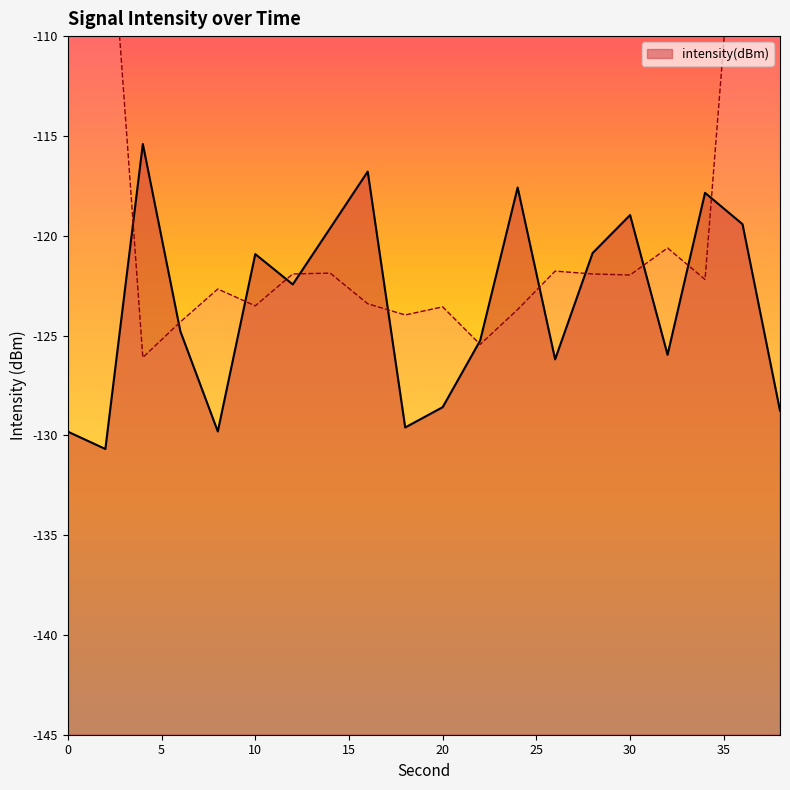

List the labels in order of value, smallest first.

2, 0, 8, 18, 38, 20, 26, 32, 22, 6, 12, 10, 28, 14, 36, 30, 34, 24, 16, 4